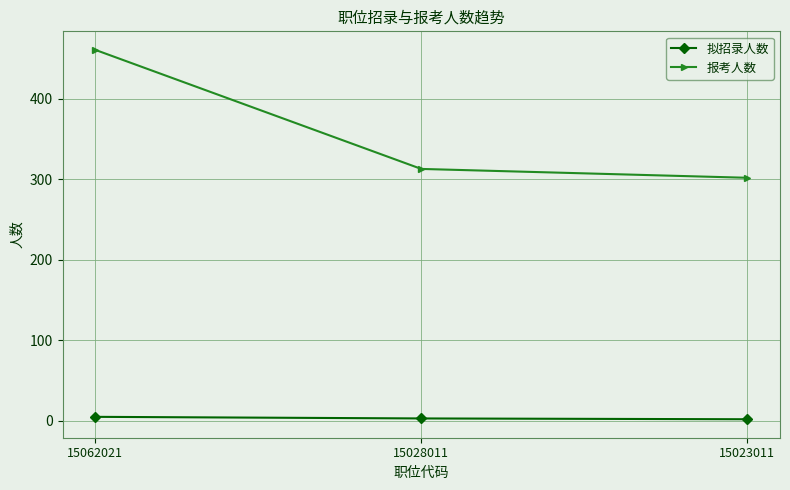

How many lines are shown in the chart?

2